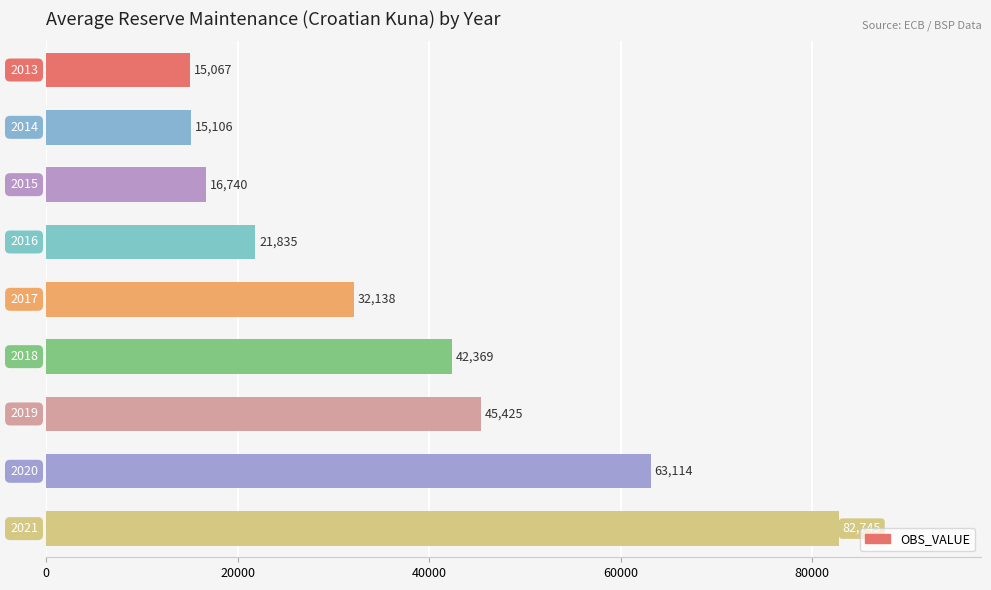

What is the difference between the second highest and second lowest values?

48008.0